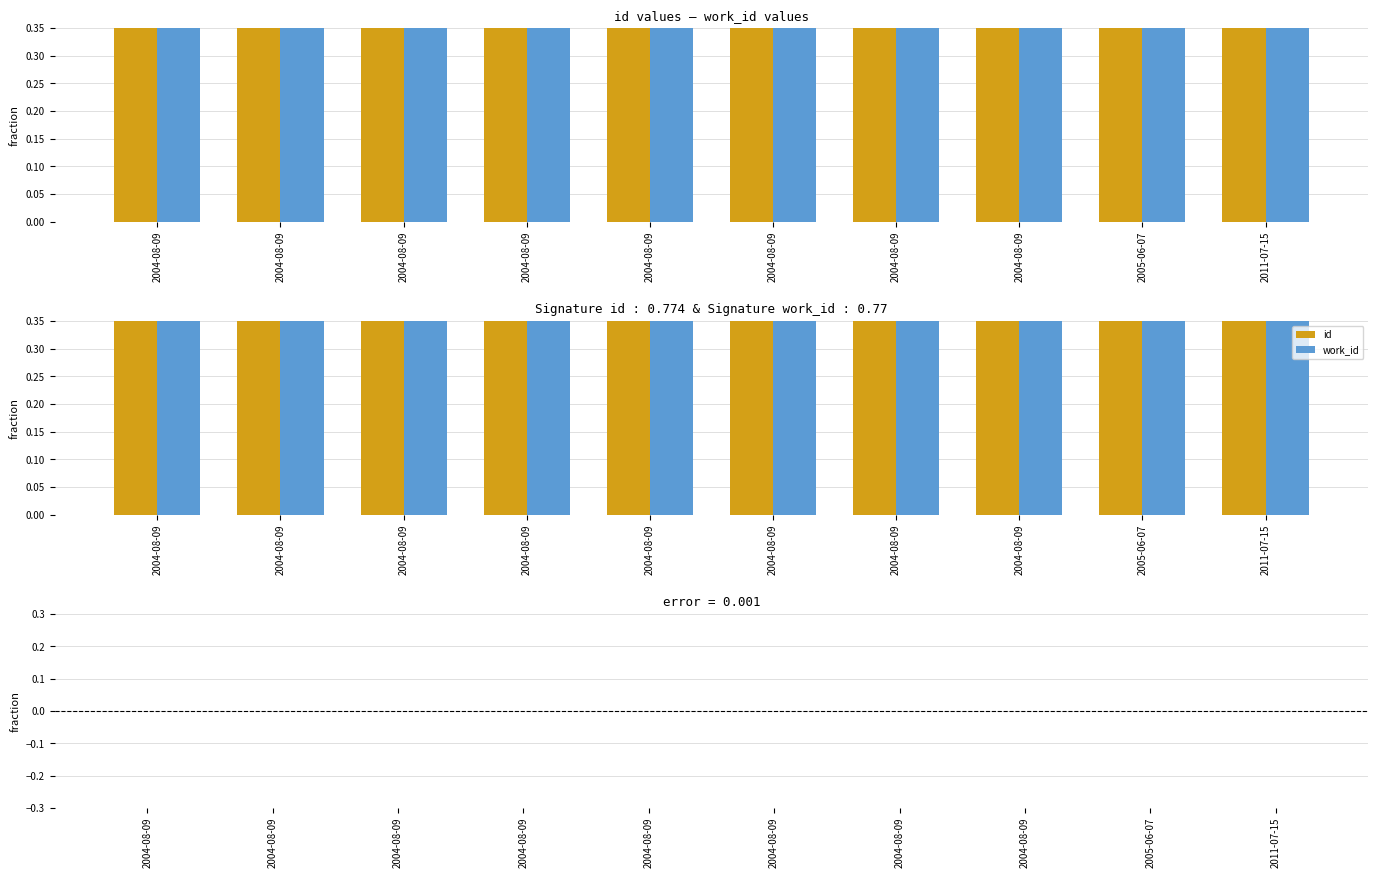

Which series changed the most between 2004-08-09 and 2004-08-09?

id